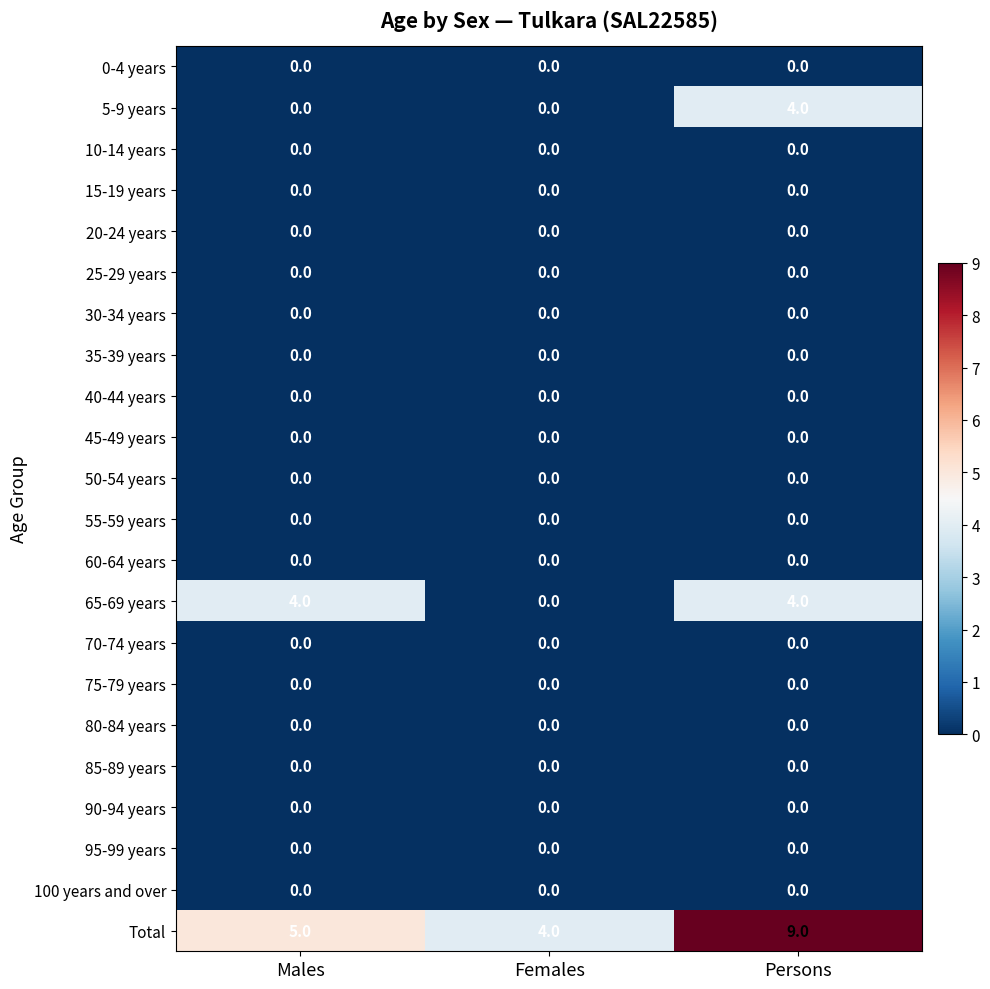

What is the maximum value shown in the chart?

9